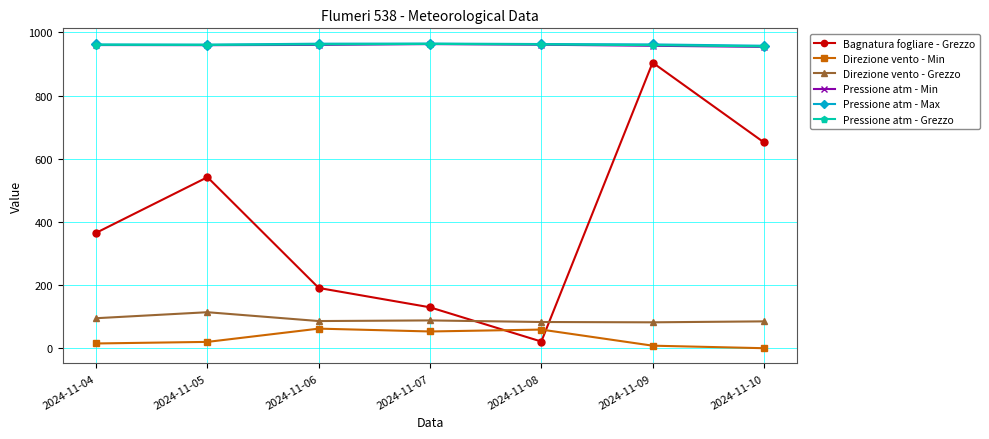

Where is Bagnatura fogliare - Grezzo nearest to the value 462?

2024-11-05